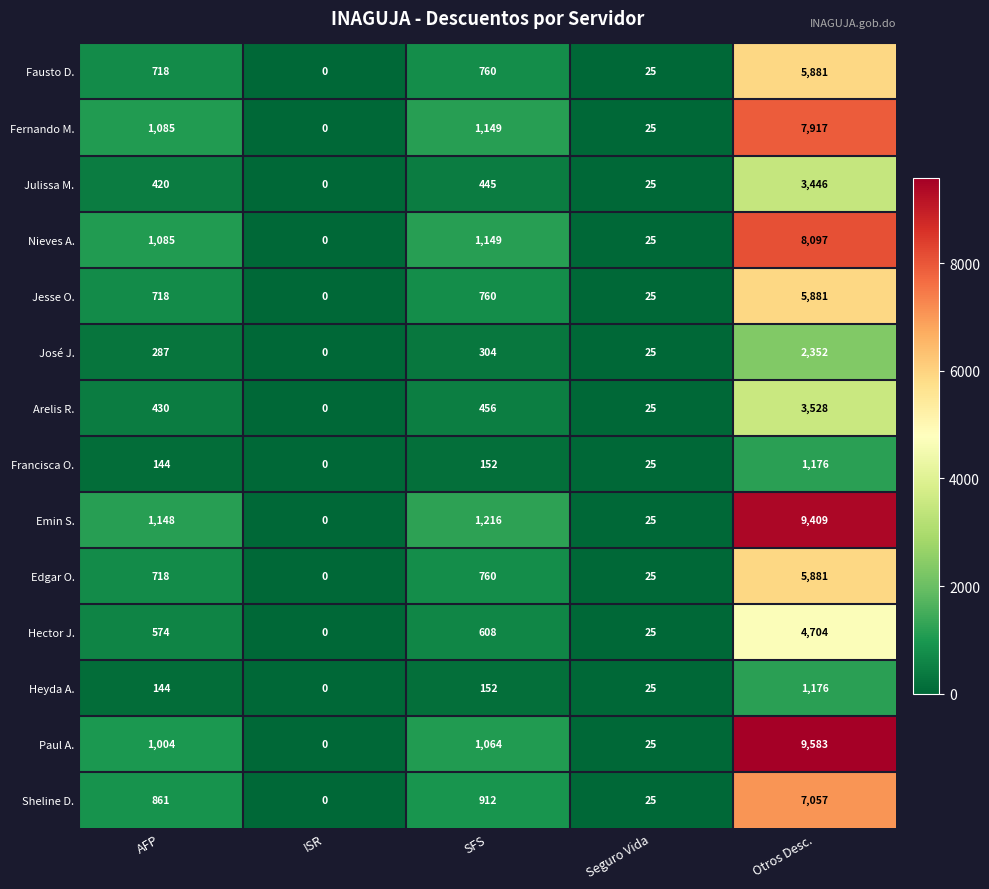

Which category has the highest value across all series?

Otros Desc.